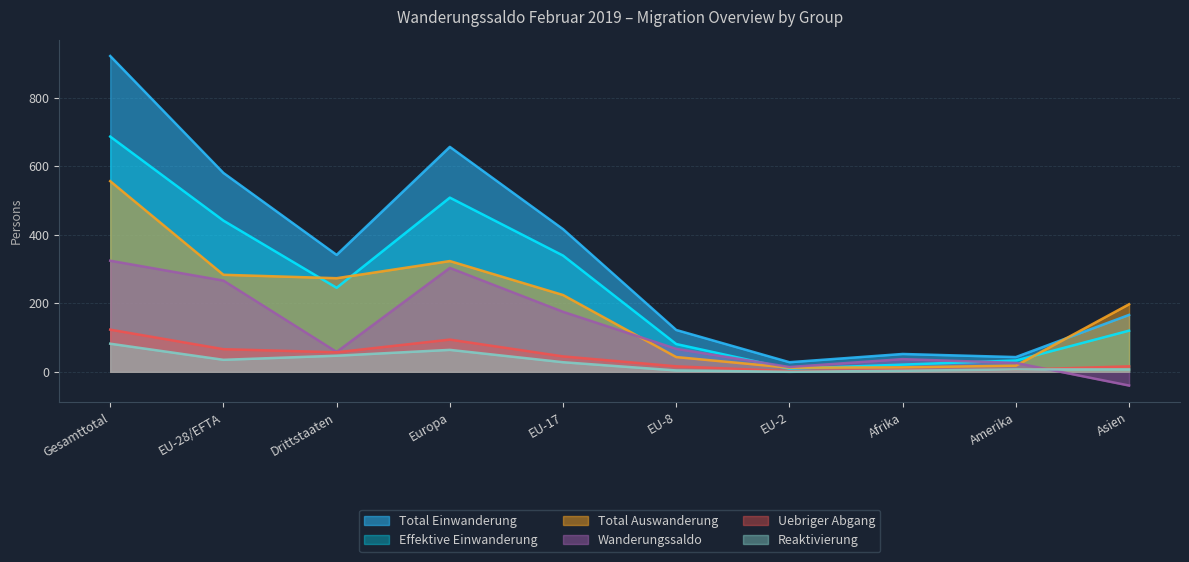

At which label does Total Auswanderung first exceed 224?

Gesamttotal